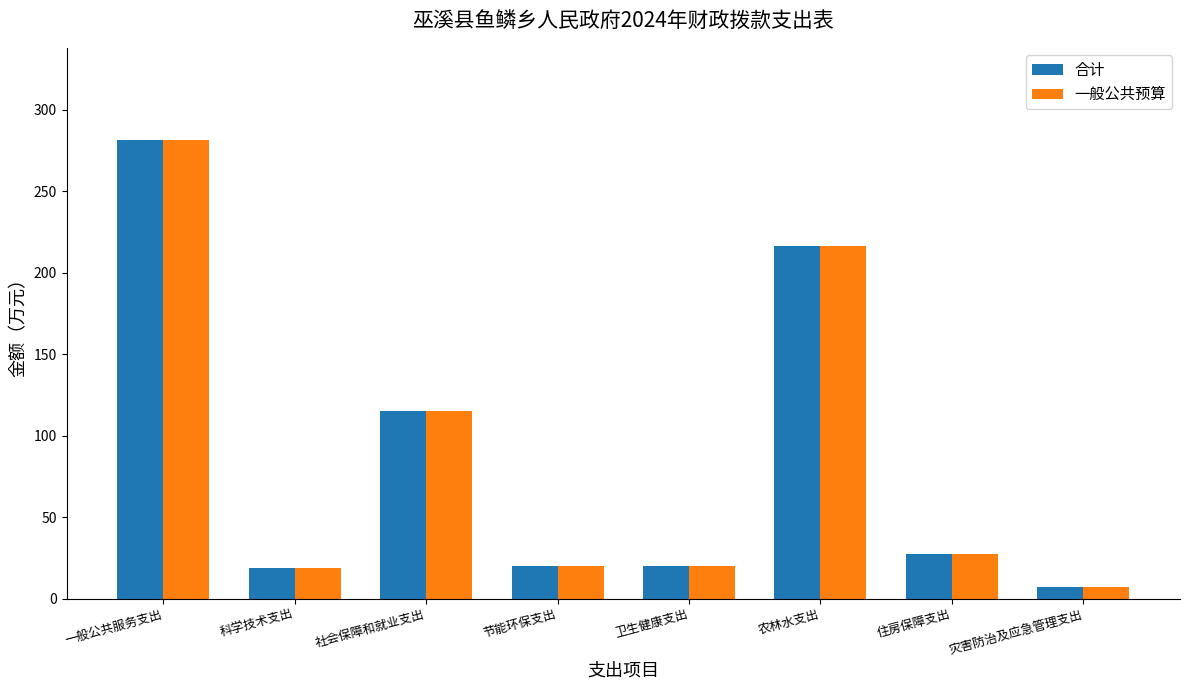

What are all the series names shown in the legend?

合计, 一般公共预算